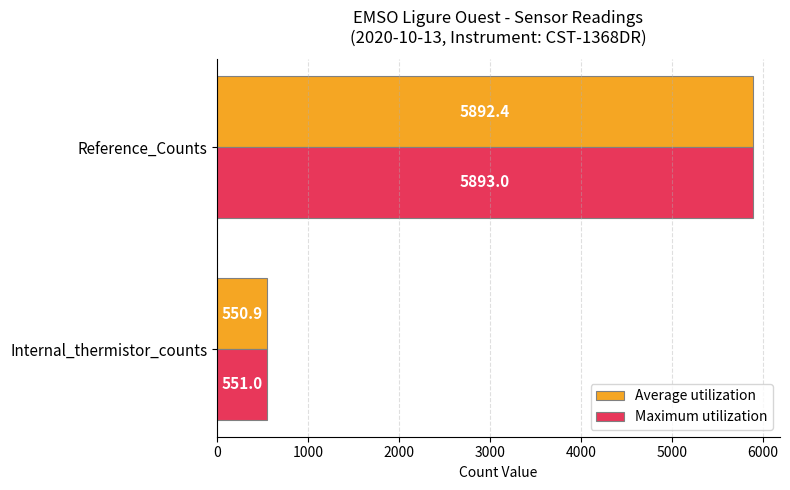

The Average utilization series shows 855.9 at Internal_thermistor_counts. True or false?

False